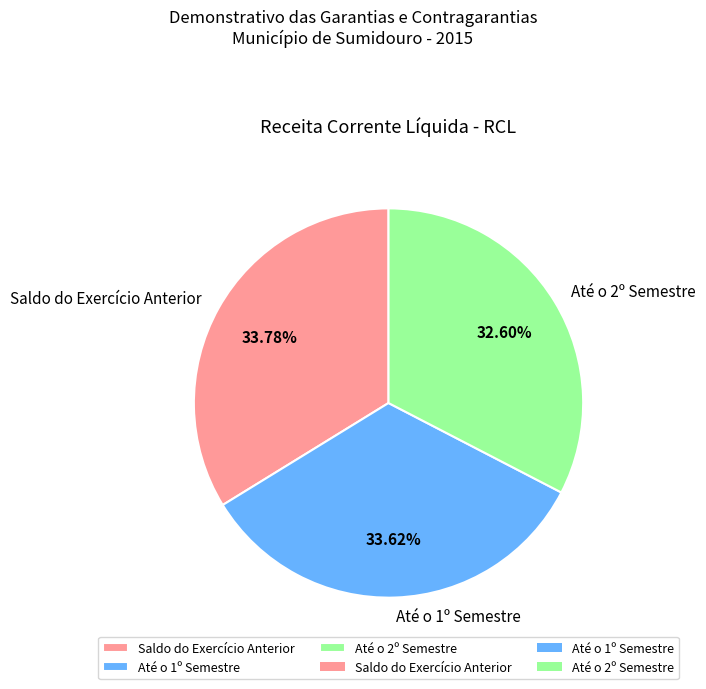

To the nearest percent, what is the combined percentage of Saldo do Exercício Anterior and Até o 2º Semestre?

66%